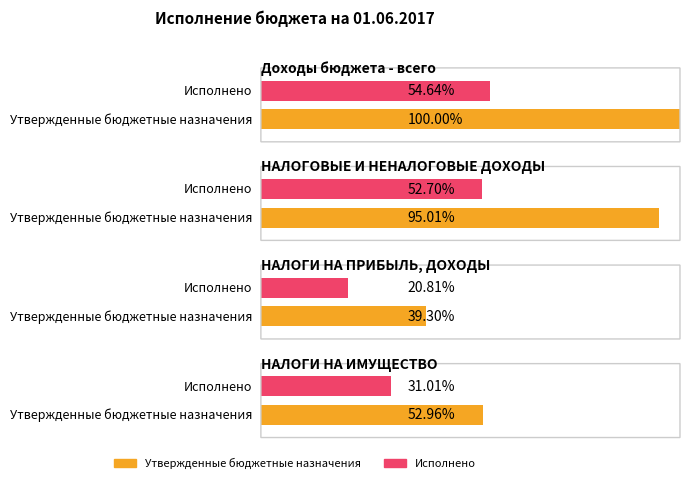

Rank the series by their average value, from lowest to highest.

Исполнено, Утвержденные бюджетные назначения